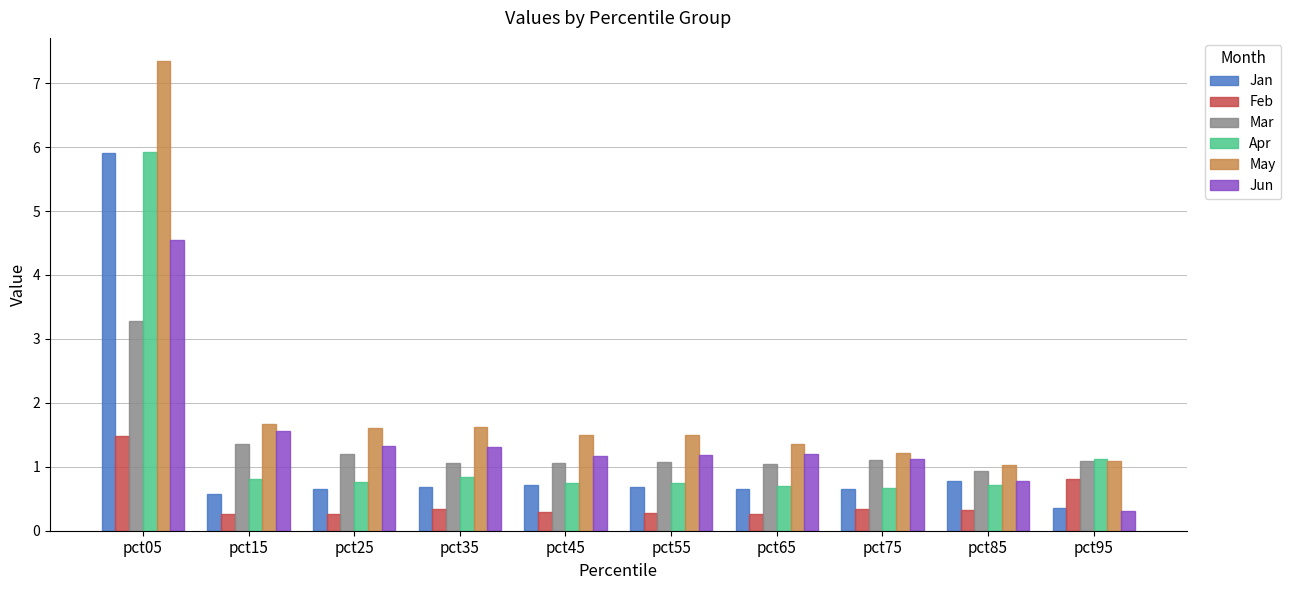

Which category has the highest value across all series?

pct05